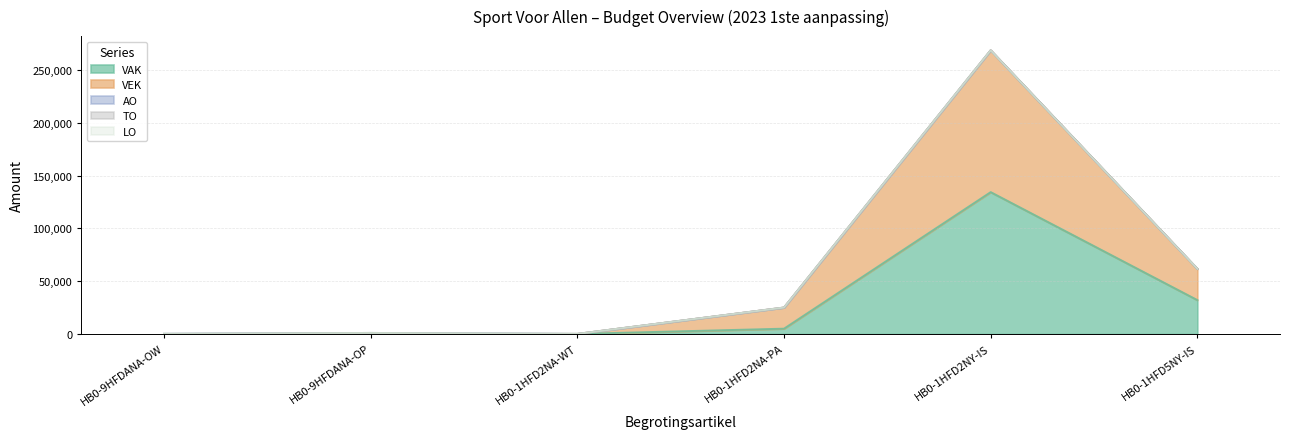

What is the label of the 3rd point from the left?

HB0-1HFD2NA-WT